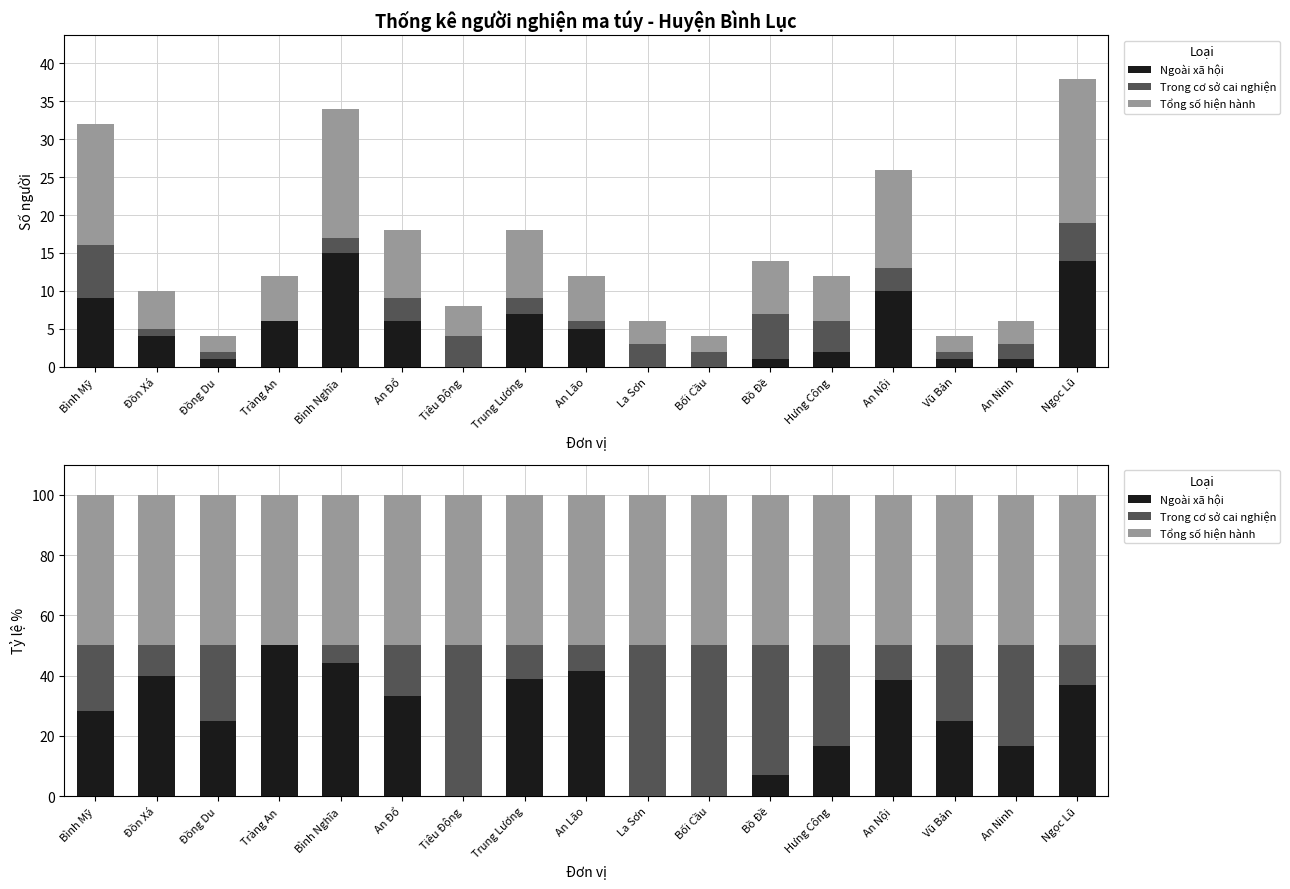

What value does the Tổng số hiện hành series have at Bình Mỹ?

50.0